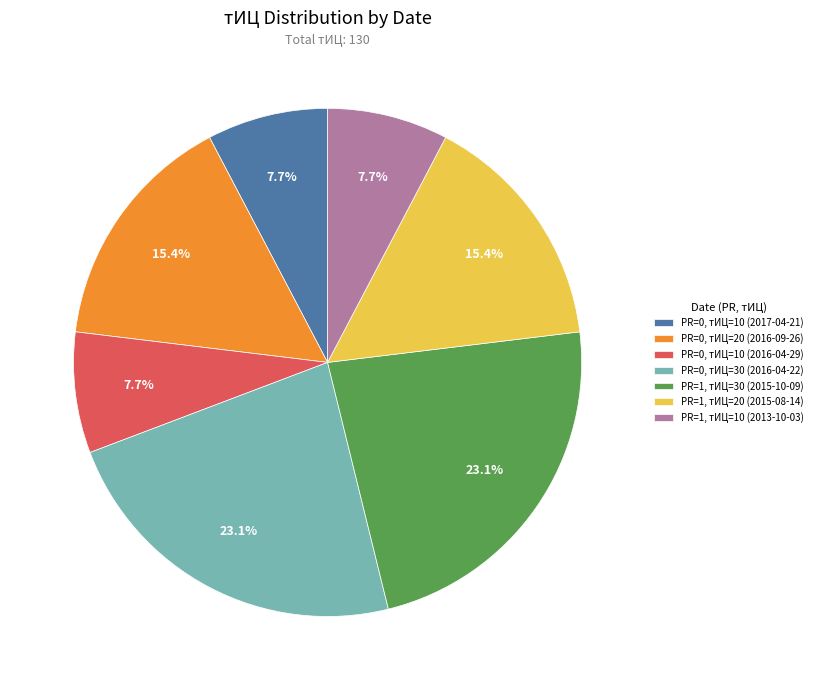

Combined, do PR=1, тИЦ=20 (2015-08-14) and PR=1, тИЦ=10 (2013-10-03) account for over 50%?

No